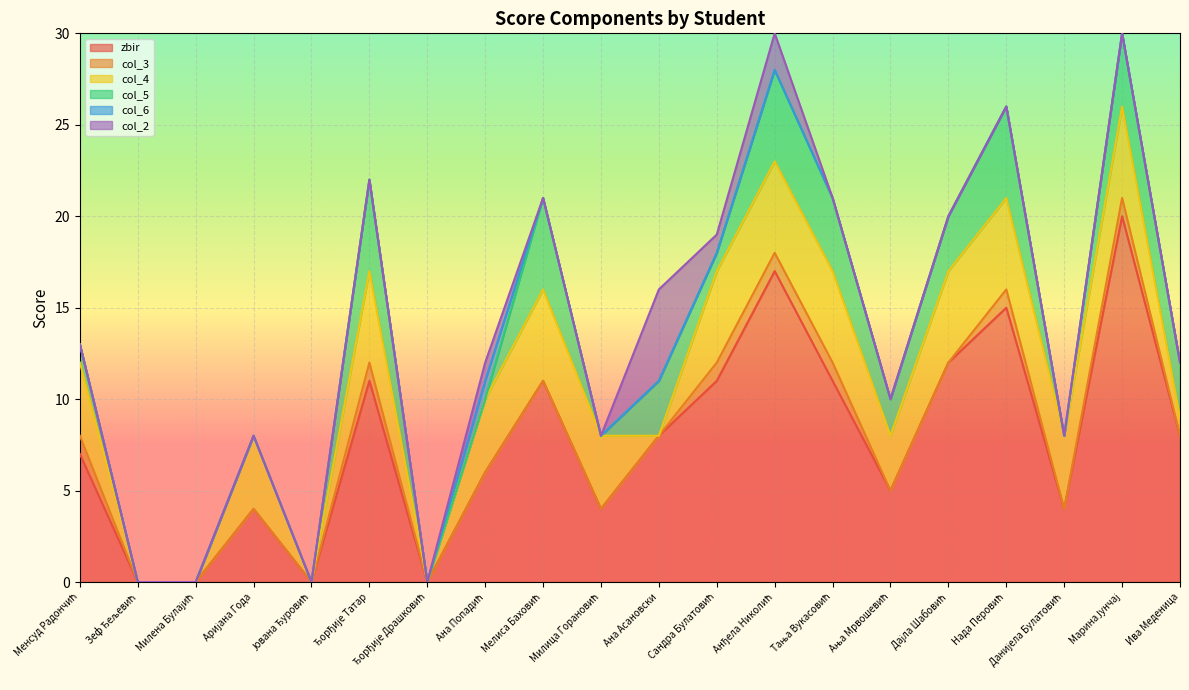

True or false: col_4 has a value of 5 at Анђела Николић.

True